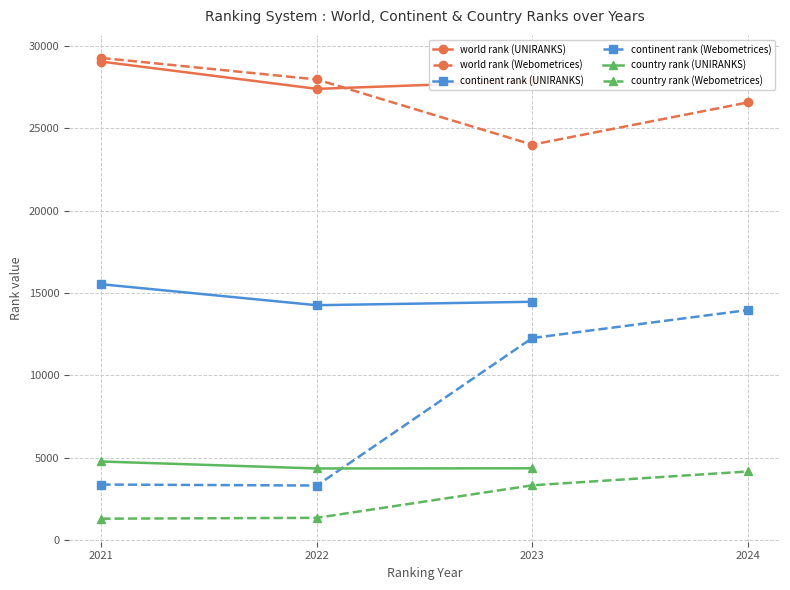

The world rank series shows 27954 at Webometrices 2022. True or false?

True